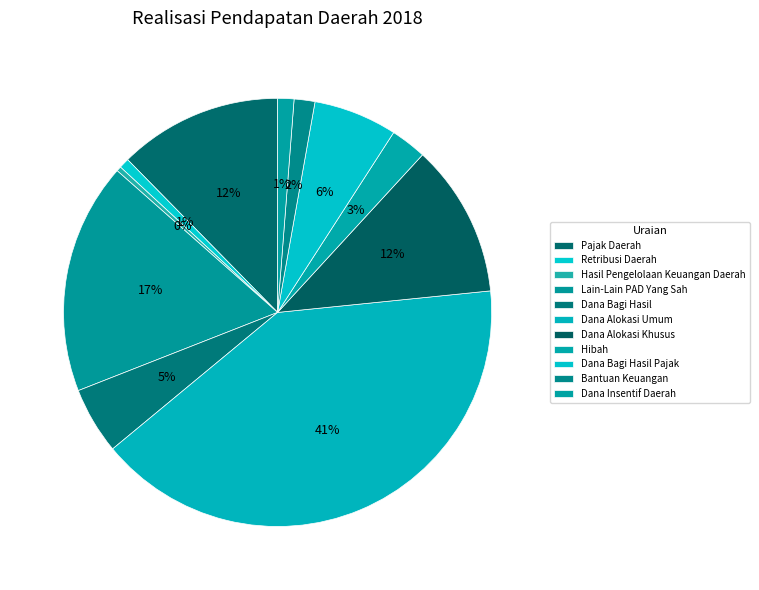

True or false: Hibah accounts for 11% of the total.

False